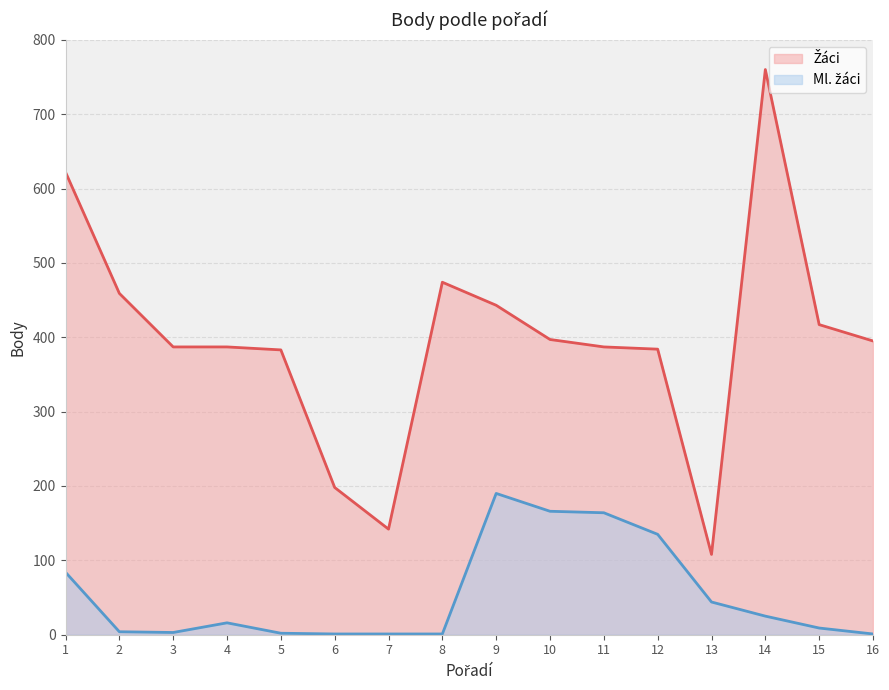

What are all the series names shown in the legend?

Žáci, Ml. žáci